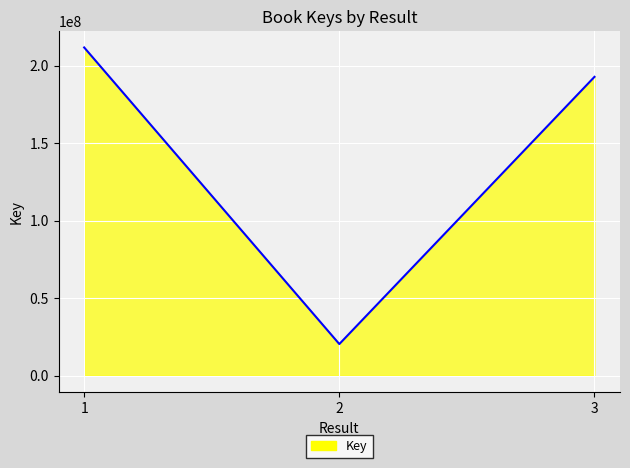

Read the value at 3, to the nearest 50.

192763000